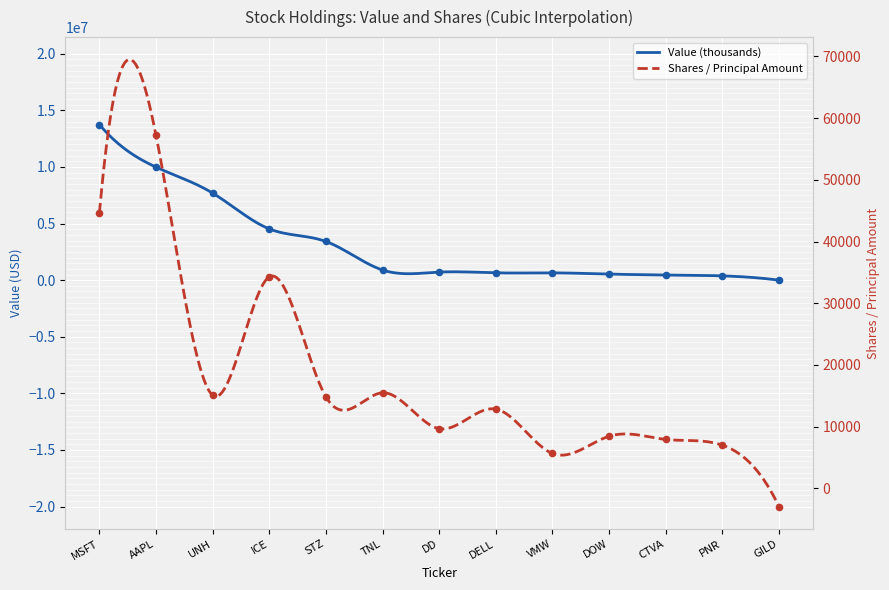

What is the total value across all series at ICE?

4564285